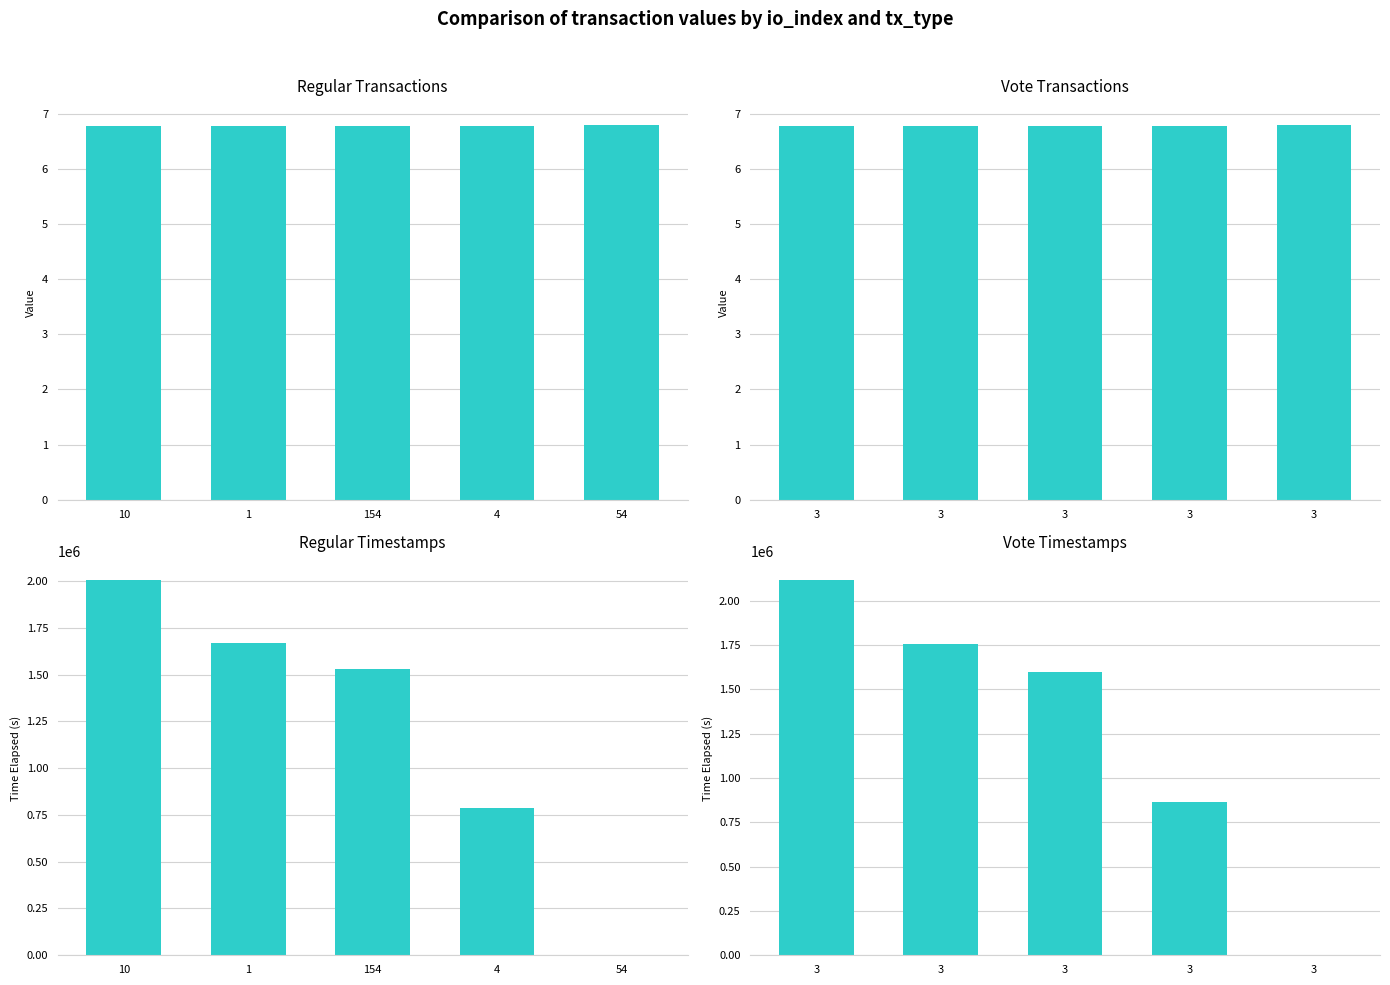

What are all the series names shown in the legend?

Regular Transactions, Vote Transactions, Regular Timestamps, Vote Timestamps